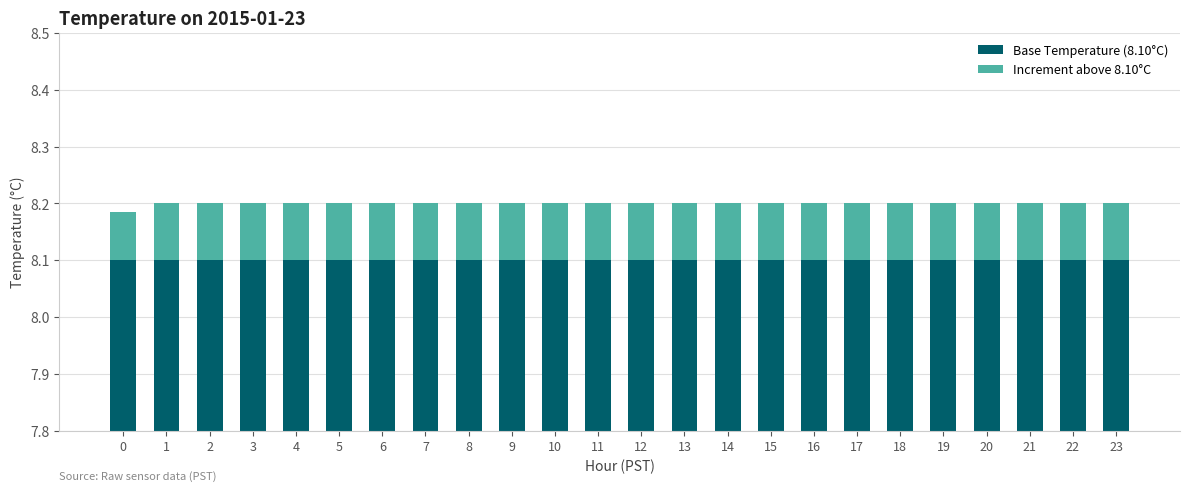

Is the value of Increment above 8.10°C at 16 greater than the value of Base Temperature (8.10°C) at 4?

No